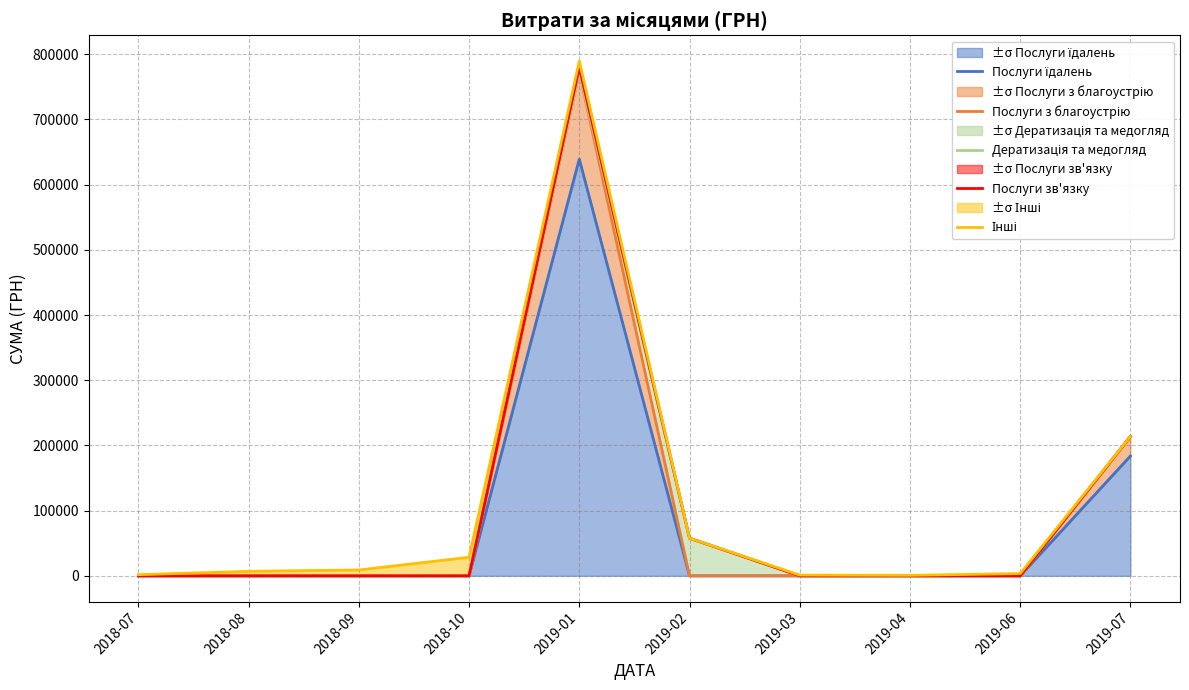

Which has a higher value, 2019-01 or 2019-04?

2019-01